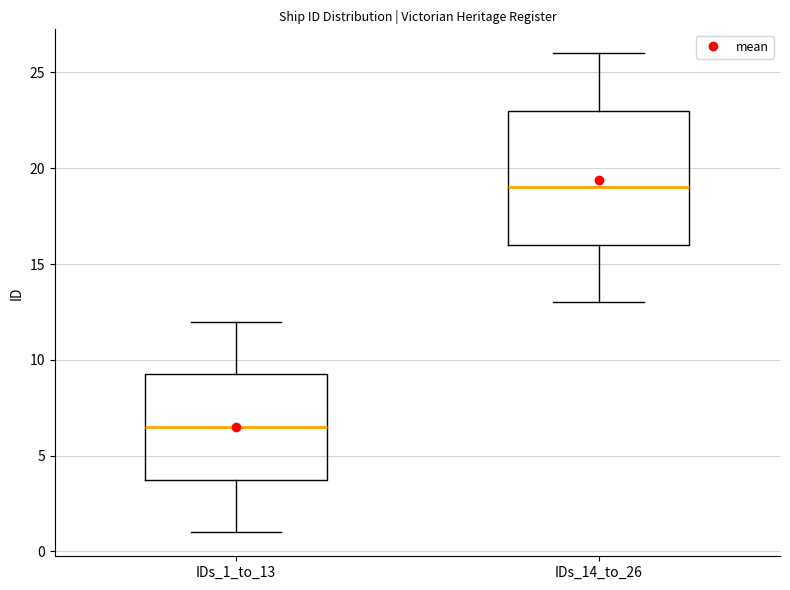

Reading left to right, transcribe this box plot: for each box, give where its median line is, the range the box spans, and where its two whiskers end, as read against the y-axis. The values are not printed on the chart, so give them approximately, as read against the axis.

IDs_1_to_13: median 6.5, box 4.0 to 9.5, whiskers 1.0 to 12.0
IDs_14_to_26: median 19.0, box 16.0 to 23.0, whiskers 13.0 to 26.0